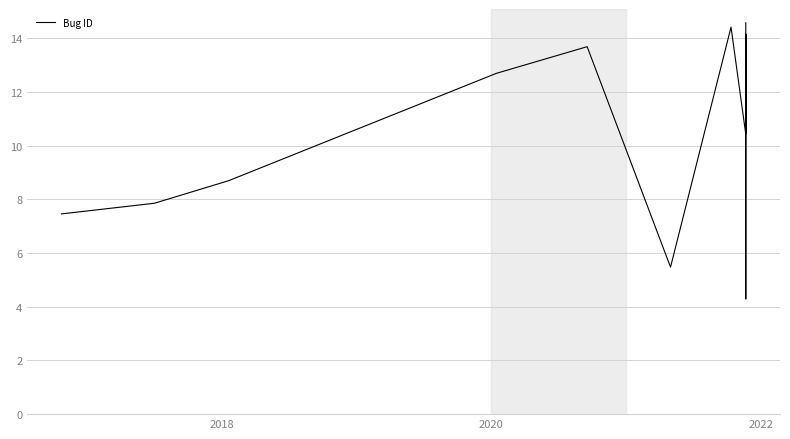

How many categories are shown in the chart?

11